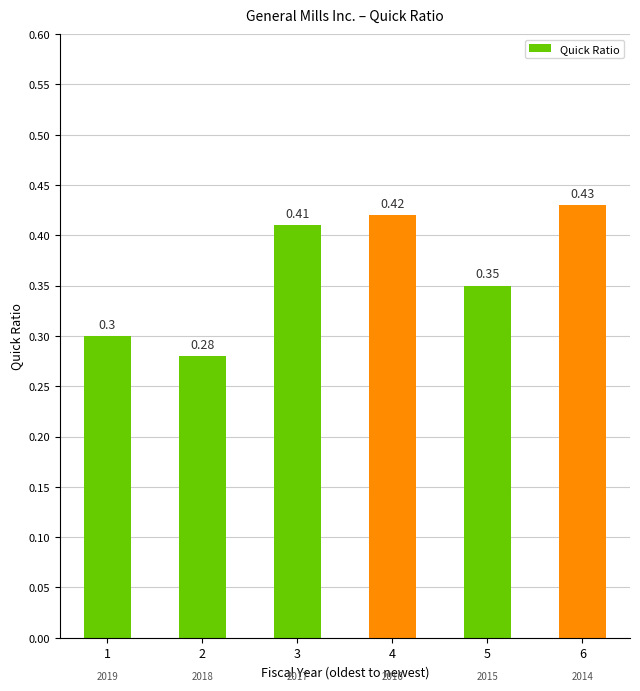

What is the sum of all values?

2.2